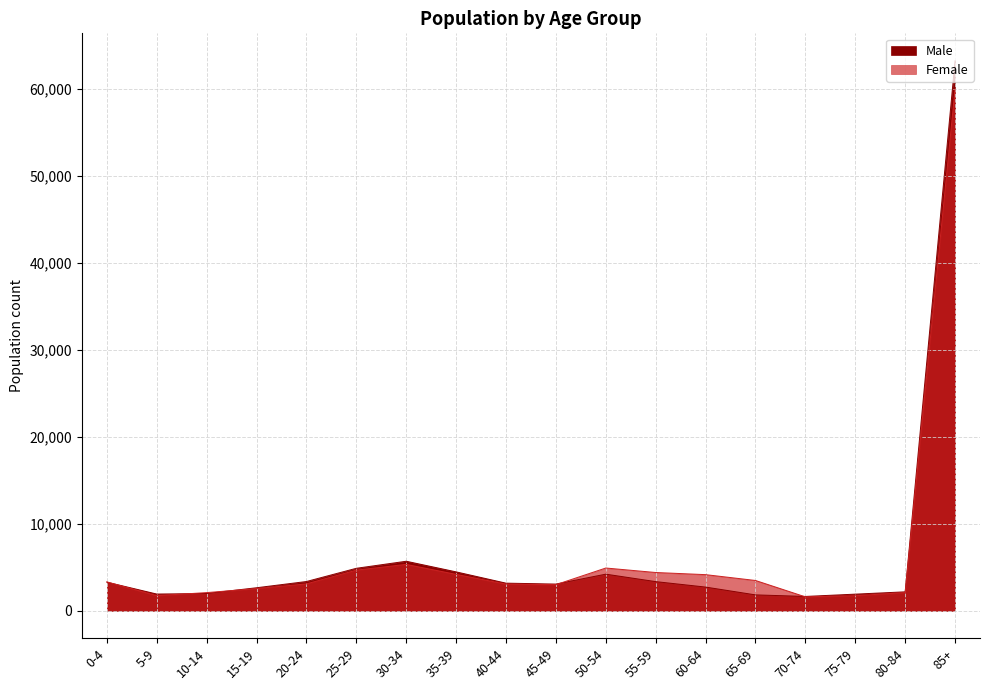

Reading left to right, list all the values displayed in this chart.

Male: 3280	1916	1978	2640	3358	4878	5689	4467	3168	3063	4202	3345	2717	1820	1640	1905	2171	63232
Female: 3314	1731	2082	2542	3081	4662	5326	4178	3053	2995	4909	4393	4147	3476	1593	1721	2082	59990